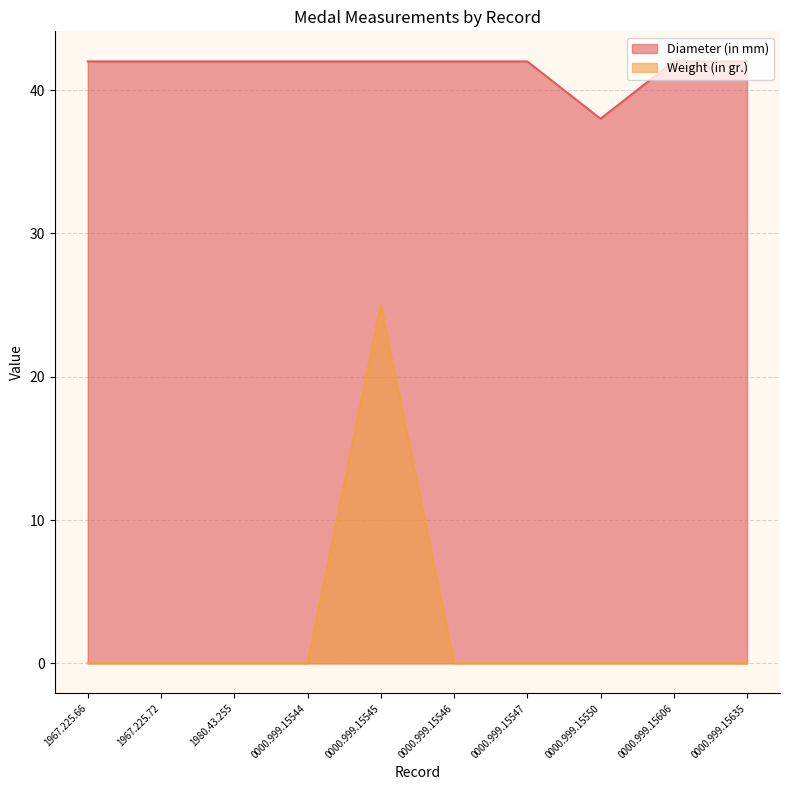

How many data points does each series have?

10